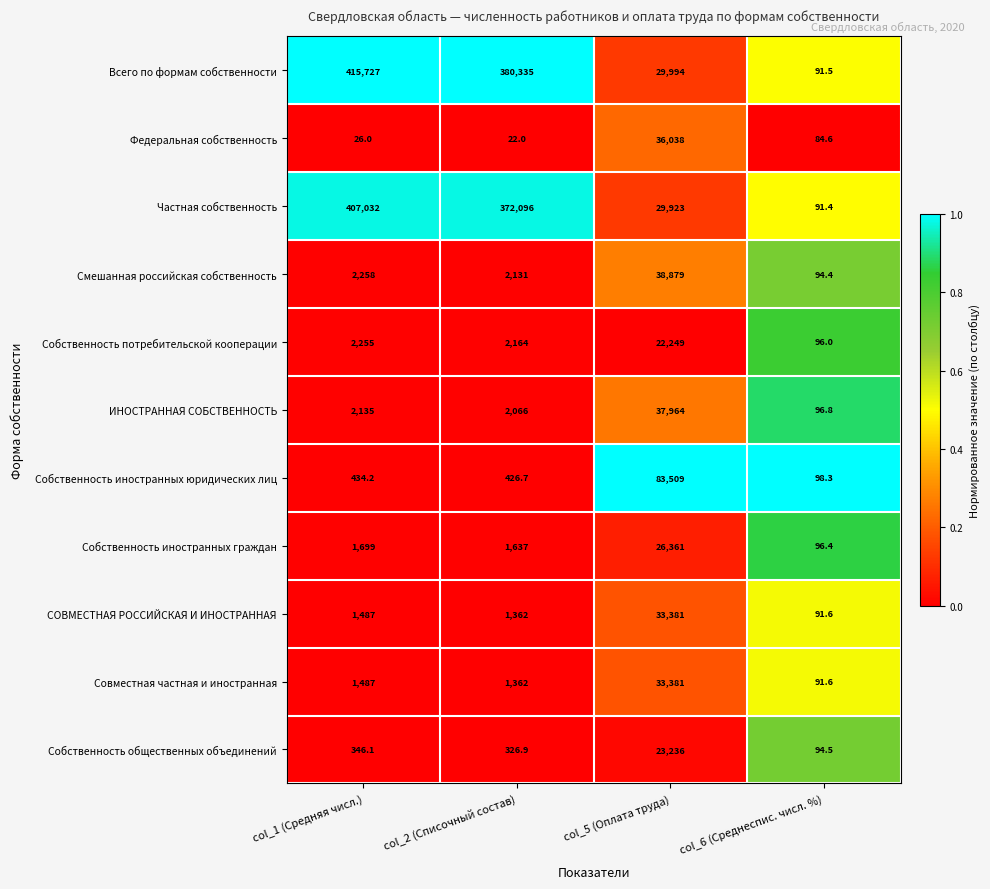

Which series has the largest total across all categories?

Всего по формам собственности